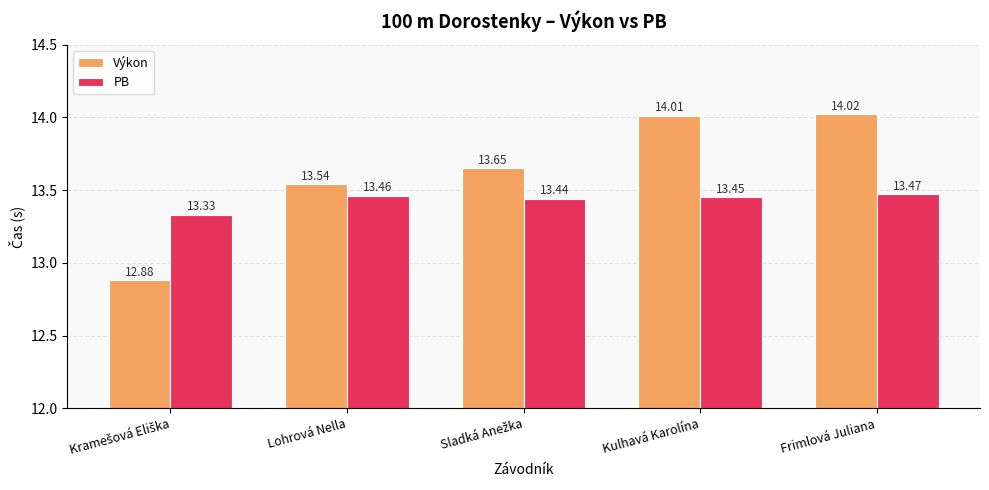

List the series in order of their peak value, highest first.

Výkon, PB